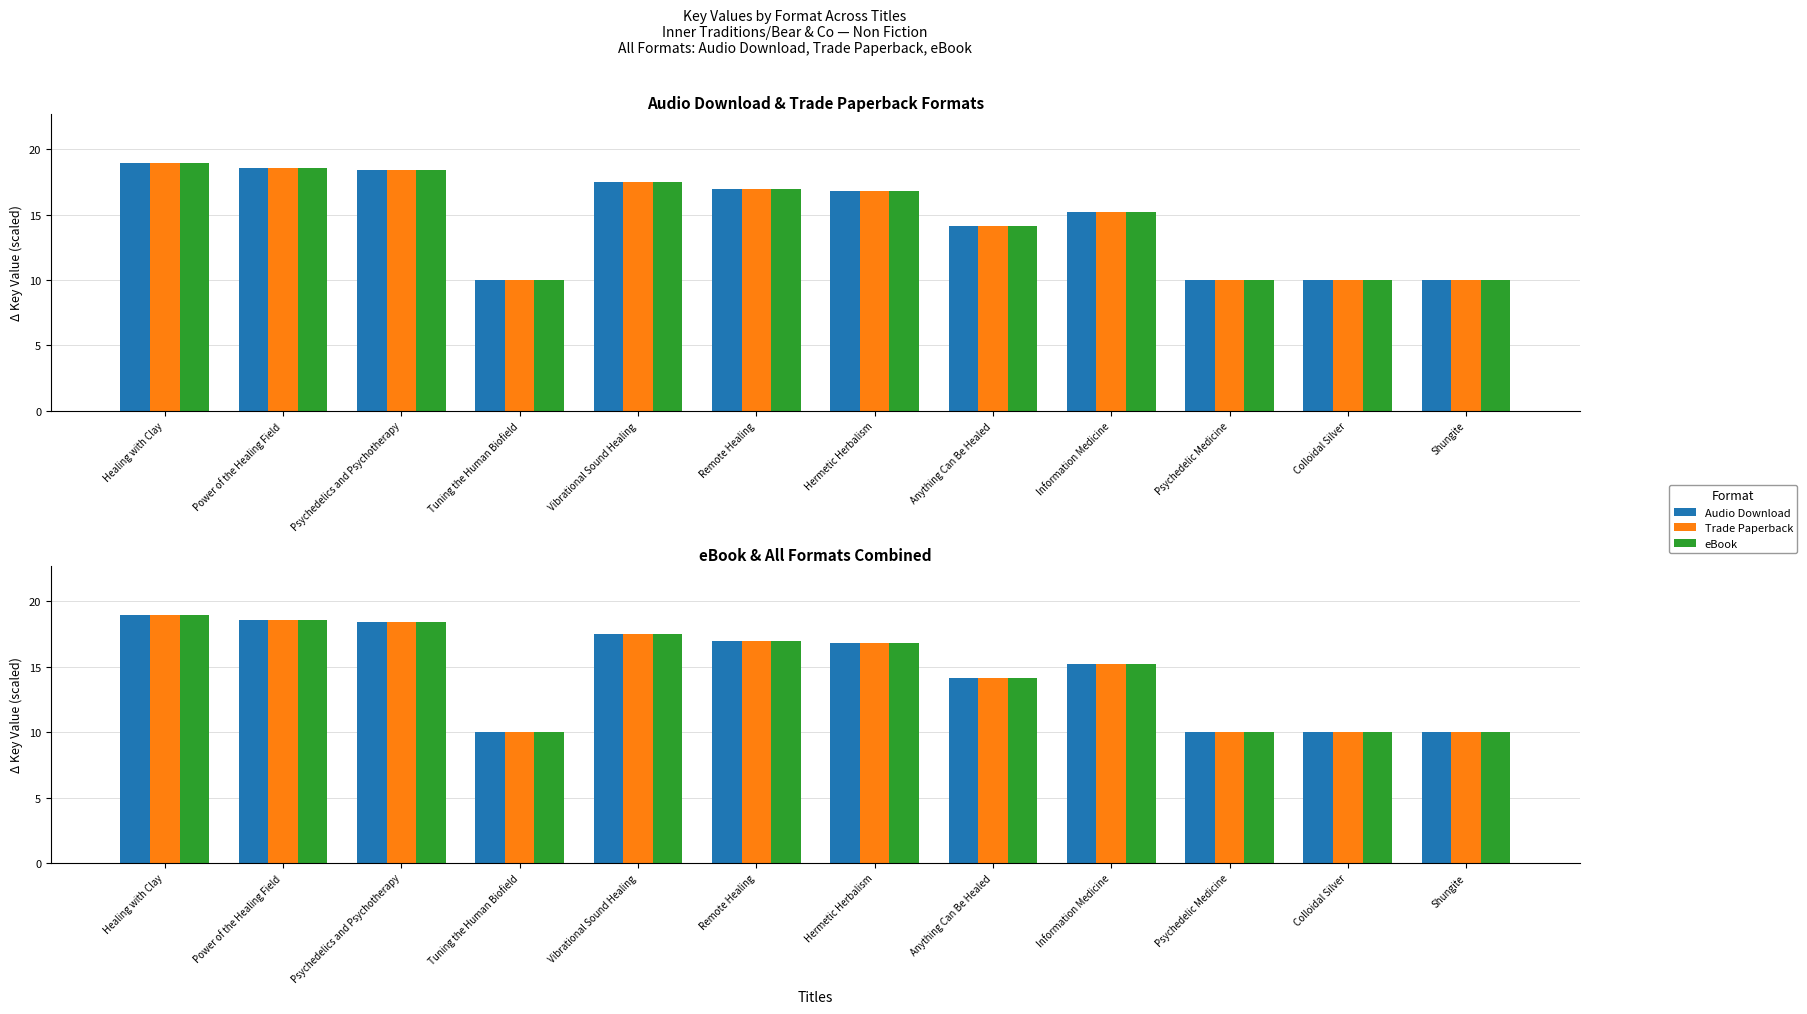

What value does the eBook series have at Psychedelic Medicine?

10.0